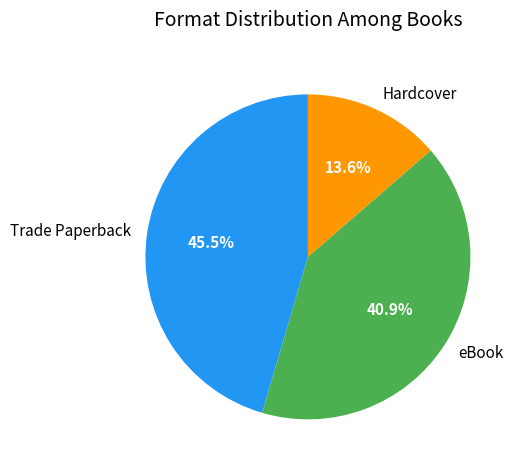

Is Hardcover the majority of the pie?

No